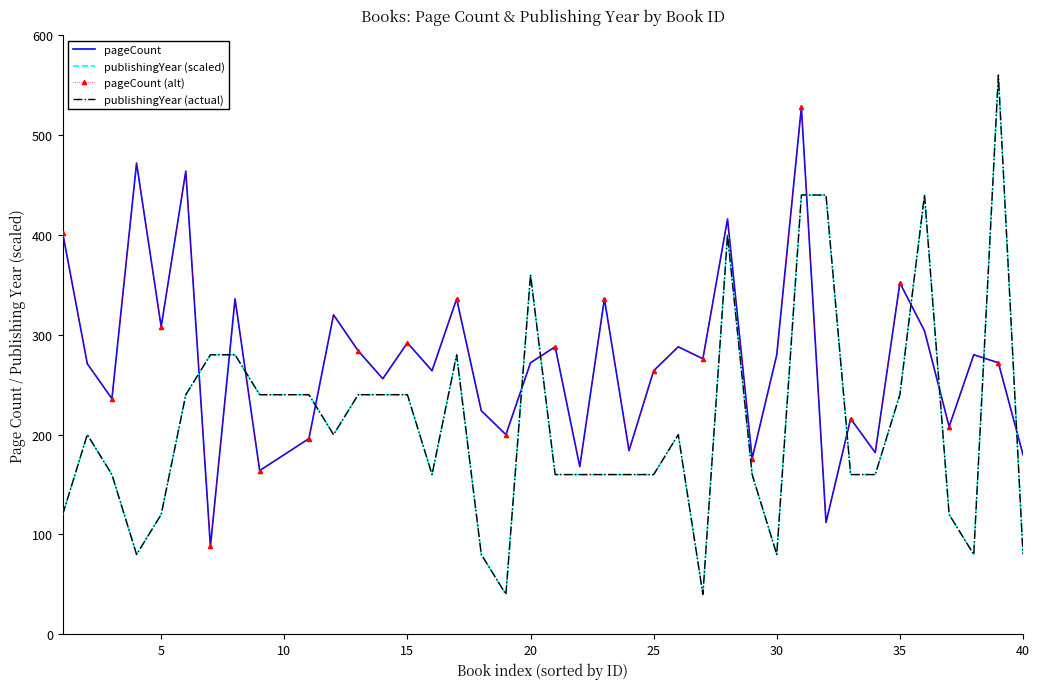

What is the value of the pageCount (alt) point at the 20th from the left?

272